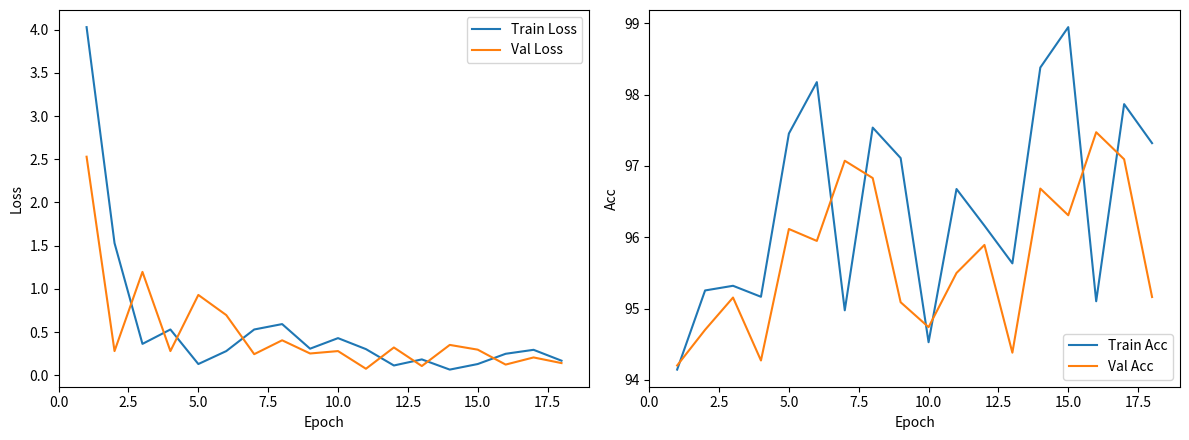

What is the sum of the Val Acc values at 15.0 and 10.0?

191.0